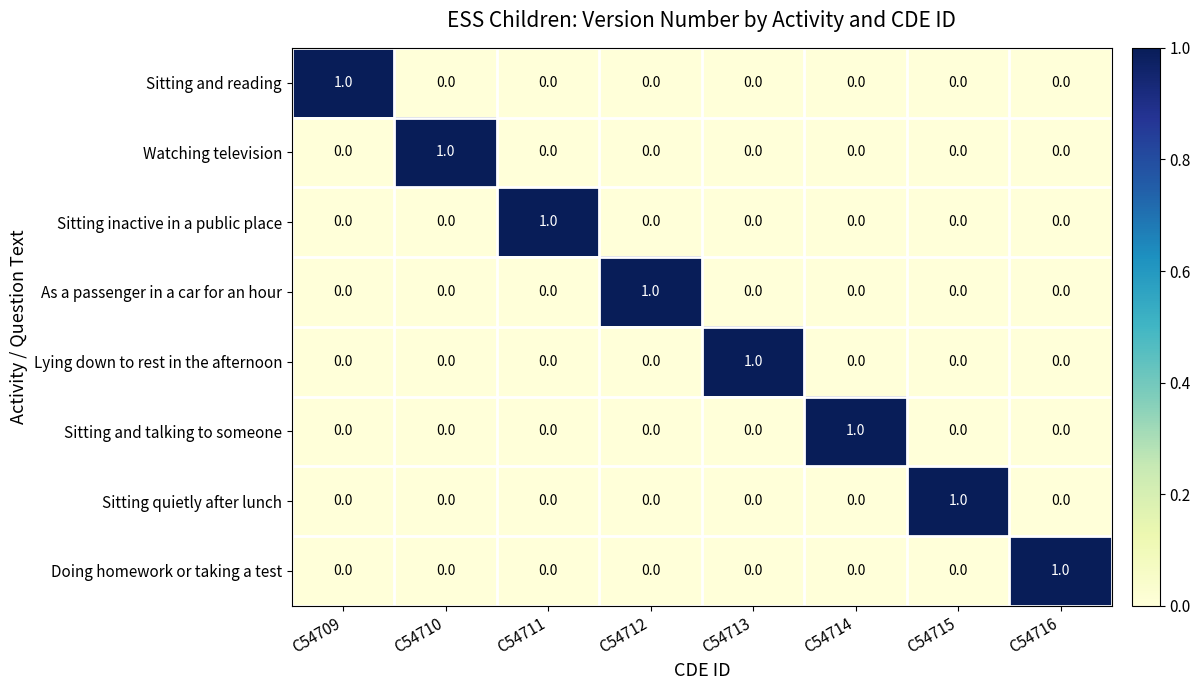

True or false: Sitting and reading has a value of 0 at C54714.

True